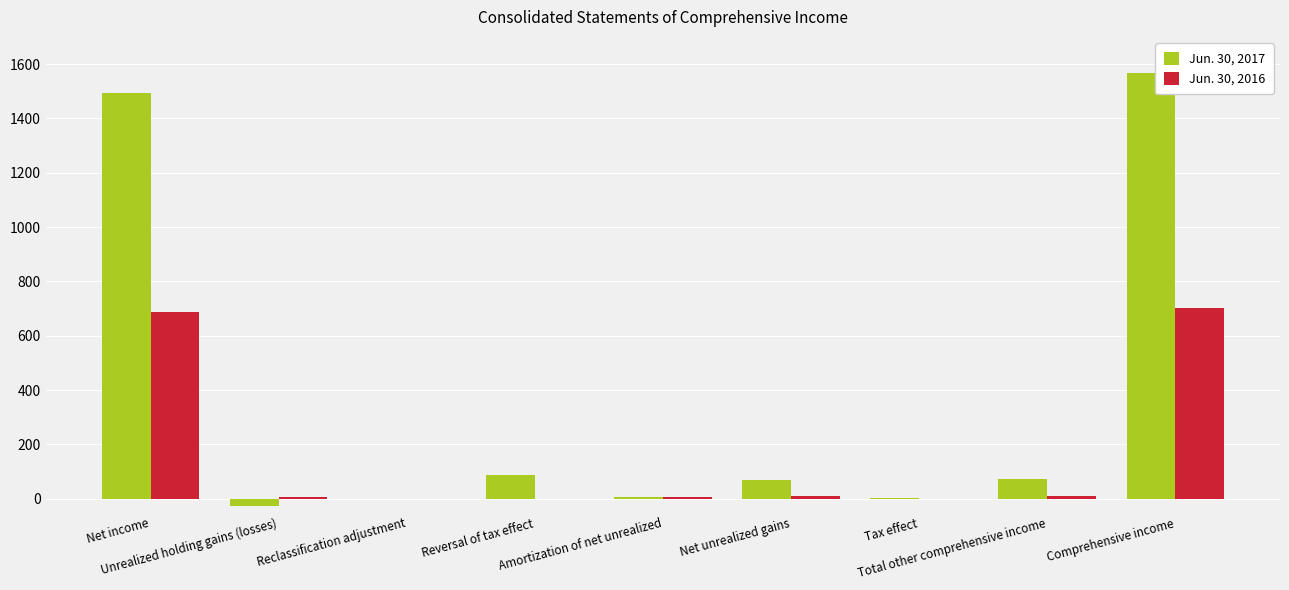

What is the sum of all Jun. 30, 2017 values?

3275